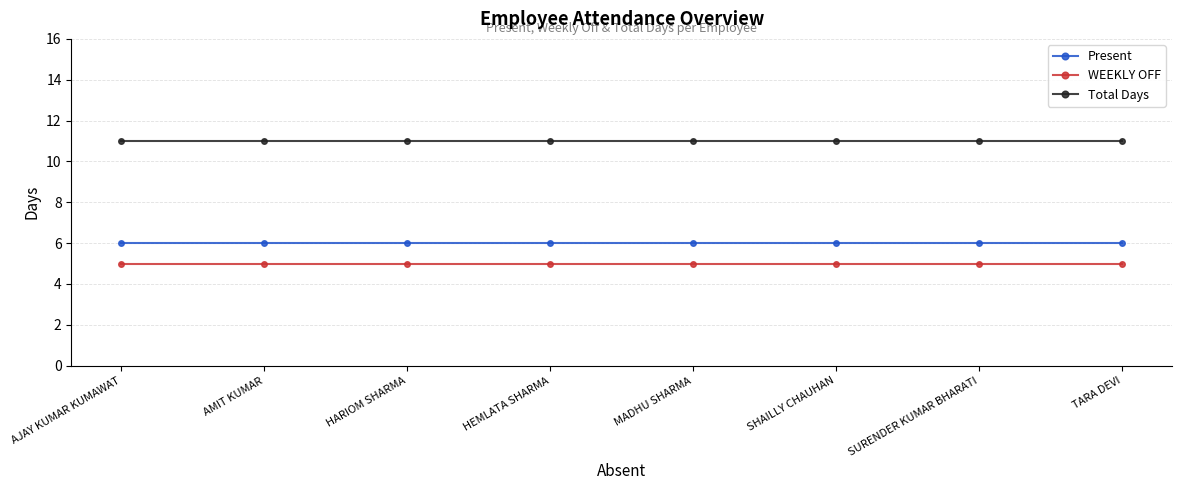

Which series has the largest total across all categories?

Total Days